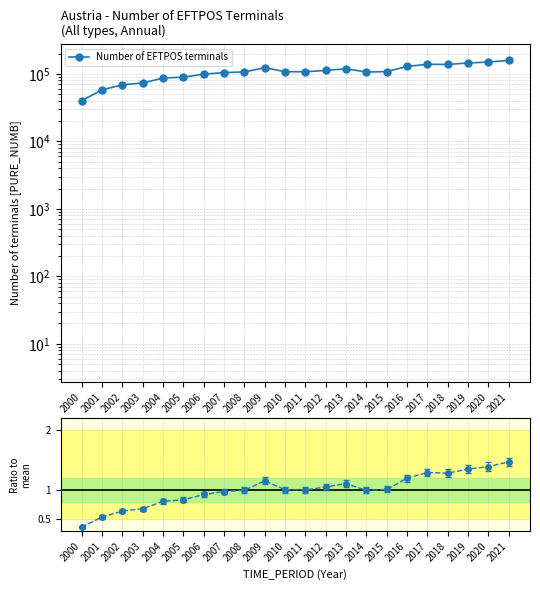

What is the sum of the values at 2010 and 2000?

1.4